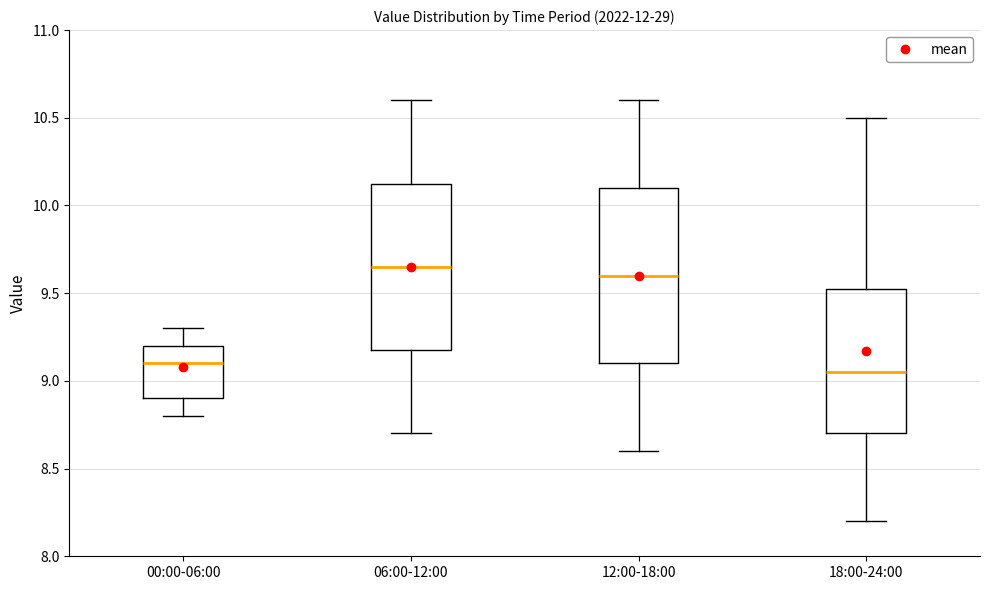

Reading left to right, read every box against the y-axis: the position of its median line, the range the box covers, and the ends of its whiskers. The values are not printed on the chart, so give them approximately, as read against the axis.

00:00-06:00: median 9.10, box 8.90 to 9.20, whiskers 8.80 to 9.30
06:00-12:00: median 9.65, box 9.20 to 10.15, whiskers 8.70 to 10.60
12:00-18:00: median 9.60, box 9.10 to 10.10, whiskers 8.60 to 10.60
18:00-24:00: median 9.05, box 8.70 to 9.55, whiskers 8.20 to 10.50